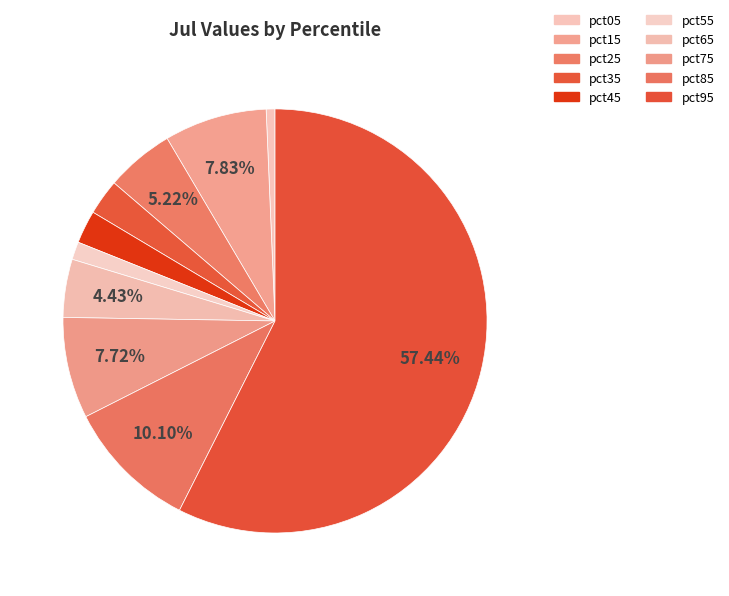

How many segments does this pie chart have?

10